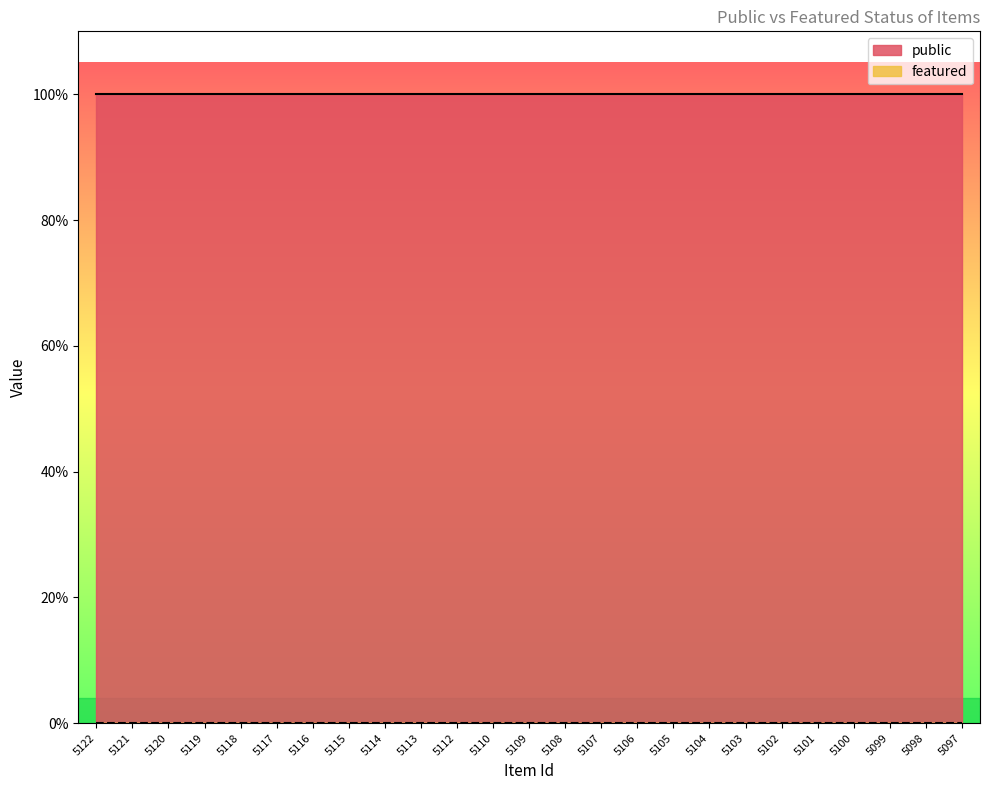

The value of featured at 5101 is 0. True or false?

True